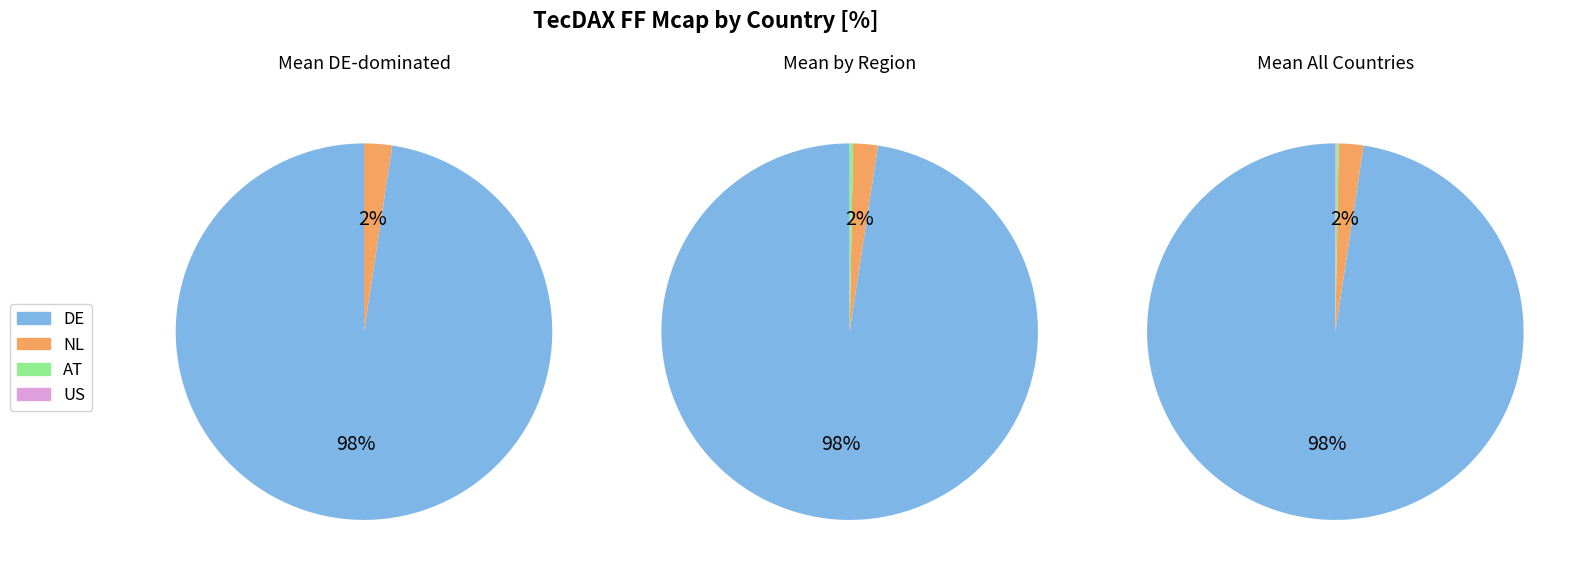

What percentage is NOT represented by DE?

2.4%